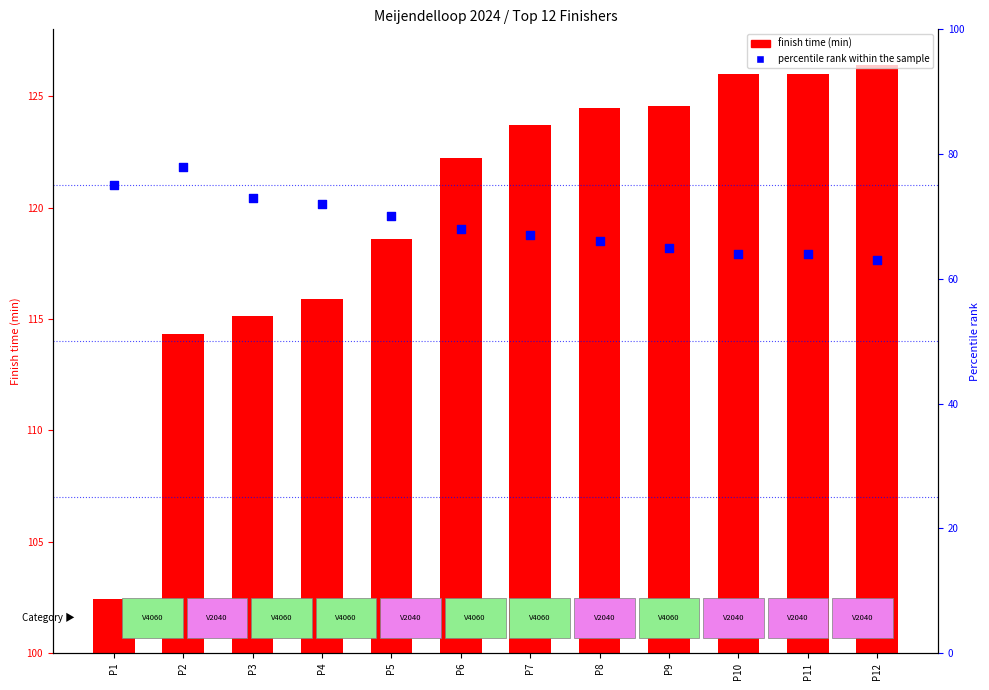

What is the total value across all series at P10?

190.0